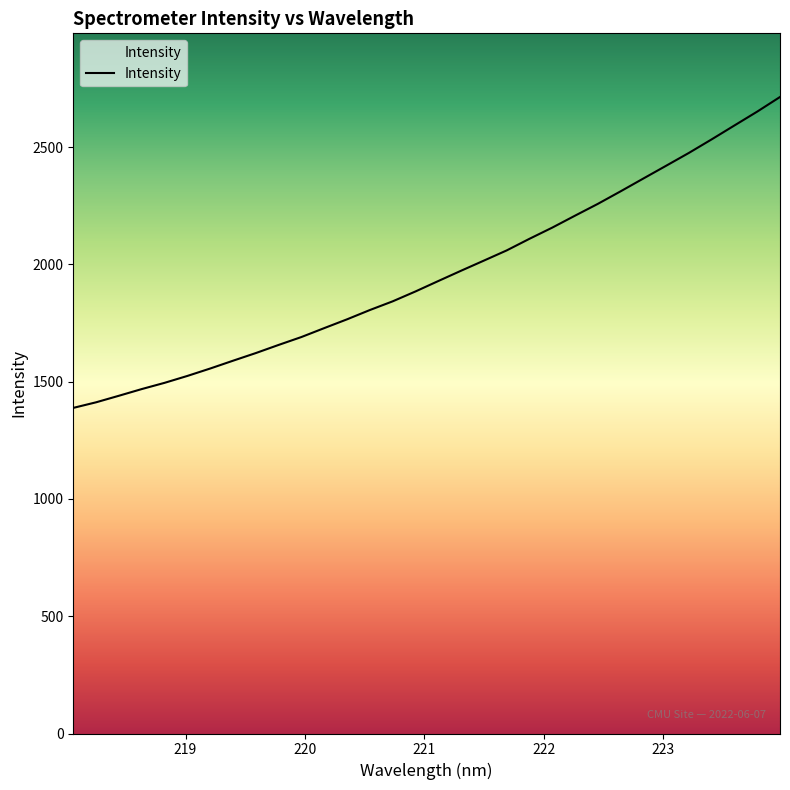

How many lines are shown in the chart?

1